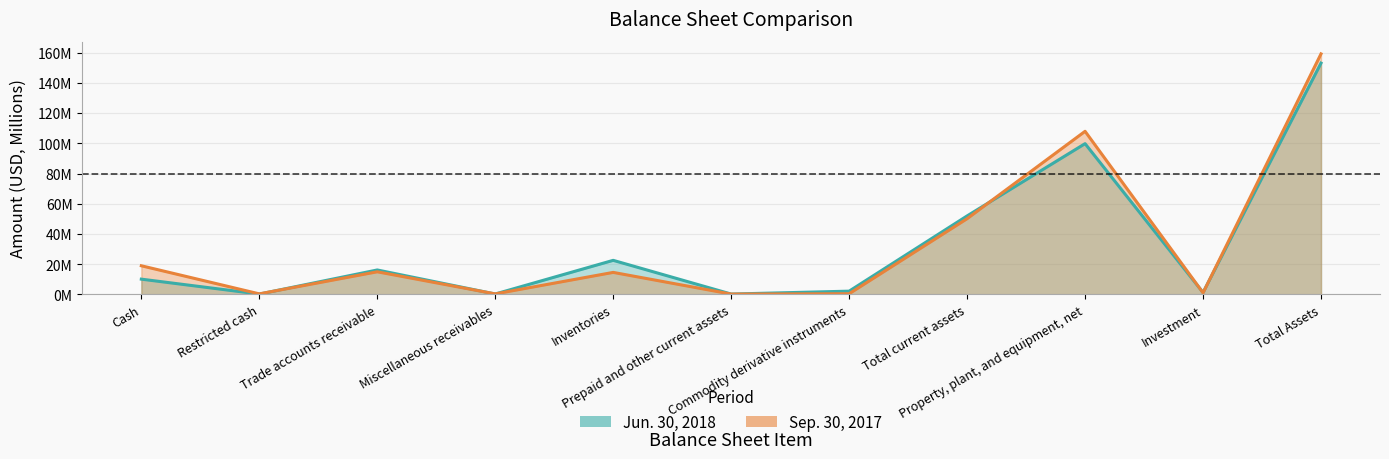

Rank the categories by Sep. 30, 2017 value from lowest to highest.

Prepaid and other current assets, Miscellaneous receivables, Restricted cash, Commodity derivative instruments, Investment, Inventories, Trade accounts receivable, Cash, Total current assets, Property, plant, and equipment, net, Total Assets